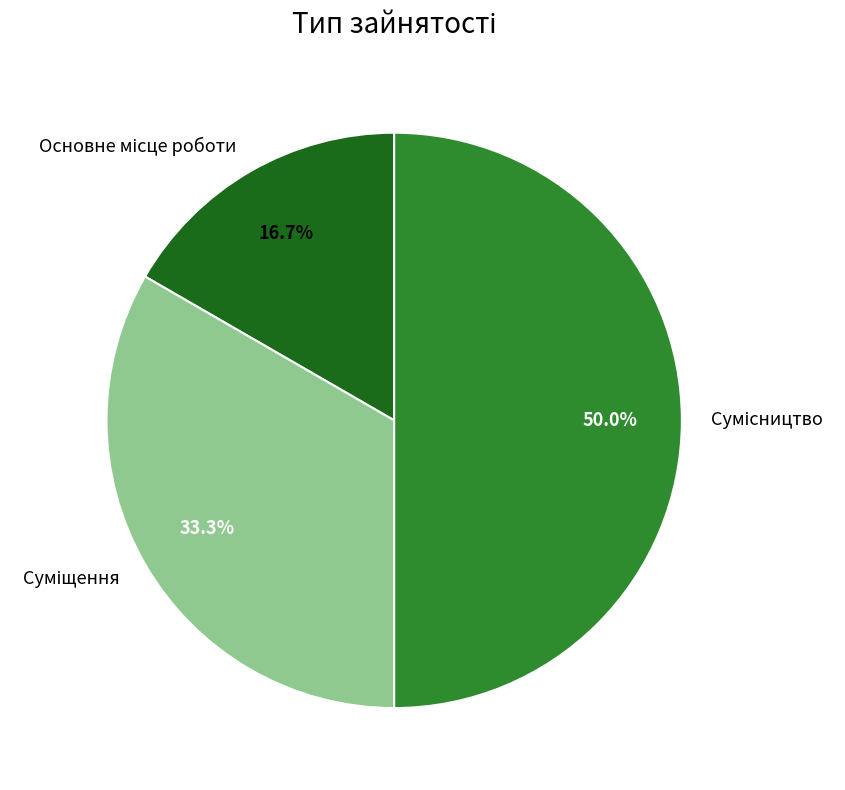

To the nearest percent, what is the difference between the largest and smallest slice percentages?

33%